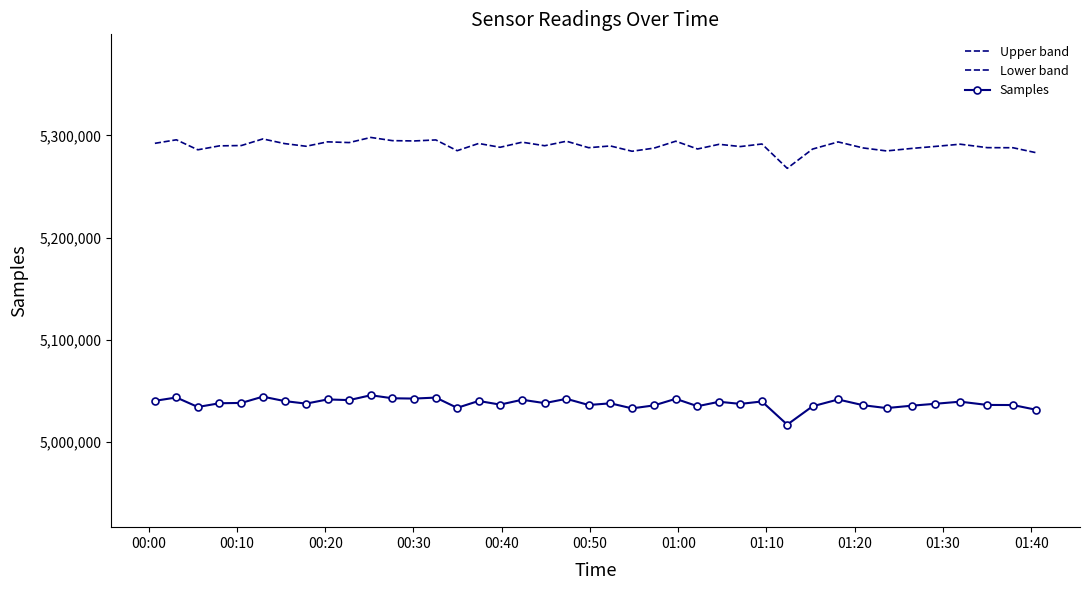

Is the value of Upper band at 38 greater than the value of Lower band at 00:20?

Yes